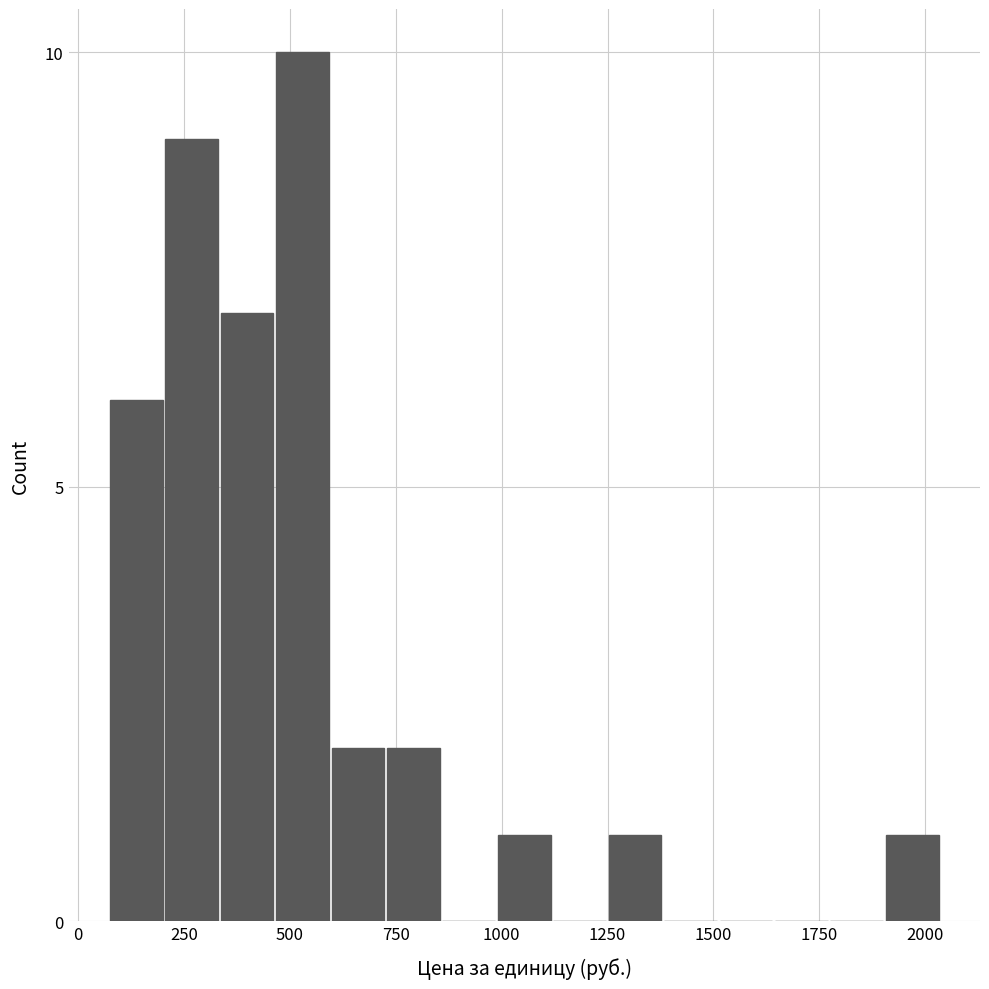

Read against the x-axis, roughly where is the centre of the tallest bar?

550